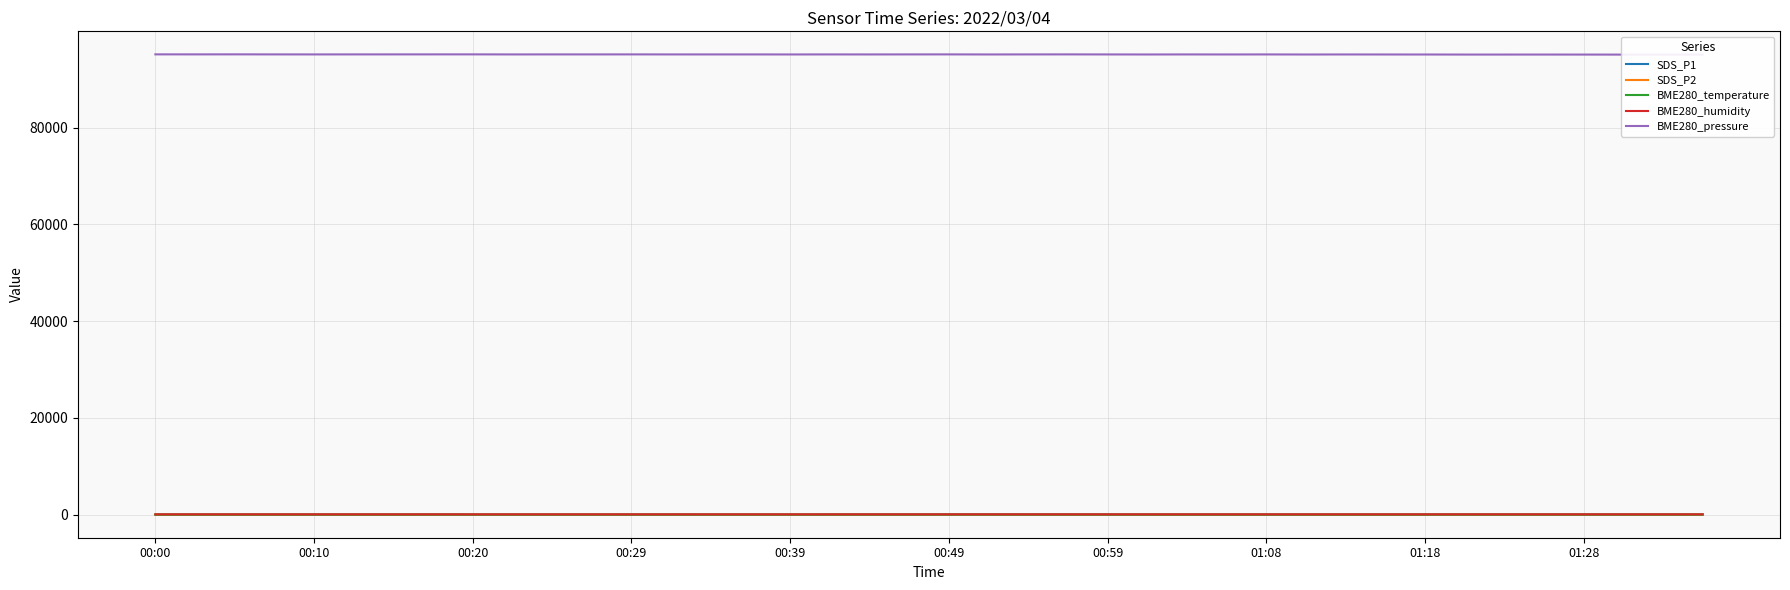

Reading left to right, transcribe all the data shown in this chart.

SDS_P1: 54.8	59.6	56.6	49.5	55.3	52.2	55.6	54.8	51.4	47.5	49.0	48.2	51.4	53.1	45.5	44.5	47.2	54.9	61.9	72.8	78.3	82.2	75.2	71.6	62.5	55.5	62.6	62.6	52.6	59.9	58.6	53.5	53.6	63.3	64.7	63.5	62.0	64.5	61.0	71.4
SDS_P2: 27.8	28.6	27.3	27.6	27.6	26.7	27.2	26.1	25.4	25.6	25.9	25.4	25.8	25.1	23.9	23.0	24.2	25.9	29.6	34.0	34.8	35.0	35.0	33.1	31.1	29.1	29.4	29.7	27.9	28.3	29.4	27.8	26.9	30.0	31.0	28.2	29.4	31.6	31.3	30.3
BME280_temperature: -1.3	-1.2	-1.2	-1.1	-1.1	-1.1	-1.0	-0.9	-1.0	-1.1	-1.1	-1.1	-1.1	-1.1	-1.2	-1.1	-1.2	-1.2	-1.2	-1.2	-1.2	-1.1	-1.1	-1.1	-1.2	-1.2	-1.3	-1.4	-1.4	-1.3	-1.4	-1.4	-1.4	-1.5	-1.6	-1.6	-1.6	-1.5	-1.4	-1.5
BME280_humidity: 66.1	66.2	66.1	65.6	65.5	65.7	65.1	64.7	64.6	64.7	65.4	65.3	65.0	65.2	65.1	65.2	65.6	65.6	65.6	65.9	65.9	65.6	65.3	65.4	65.3	65.7	65.8	65.8	65.6	65.9	66.0	66.5	66.5	66.8	67.5	67.5	67.5	66.9	66.5	66.7
BME280_pressure: 95136.0	95132.3	95138.1	95129.0	95124.3	95128.9	95131.5	95132.4	95134.3	95122.6	95128.8	95126.8	95131.0	95123.8	95122.2	95123.4	95116.4	95124.0	95119.8	95127.5	95130.4	95116.6	95125.7	95131.5	95120.4	95112.2	95122.3	95114.7	95121.9	95108.5	95115.6	95111.2	95106.1	95095.6	95095.5	95097.2	95093.6	95084.9	95089.4	95088.6